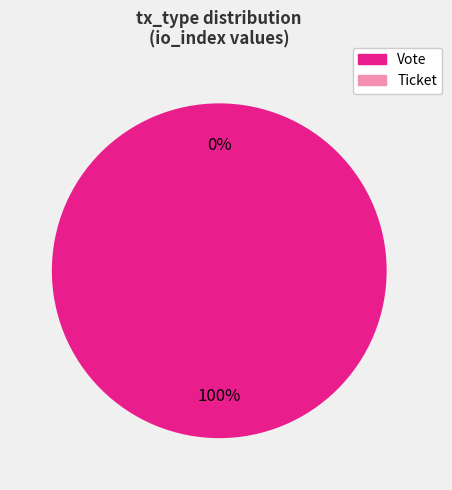

Do Ticket and Vote together represent more than half of the pie?

Yes